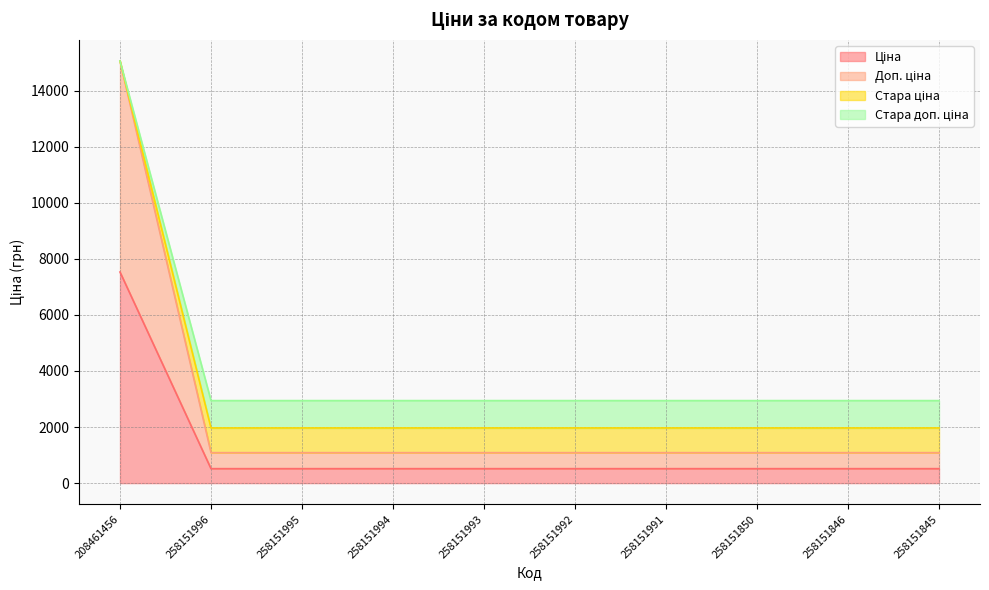

Does the chart have visible grid lines?

Yes